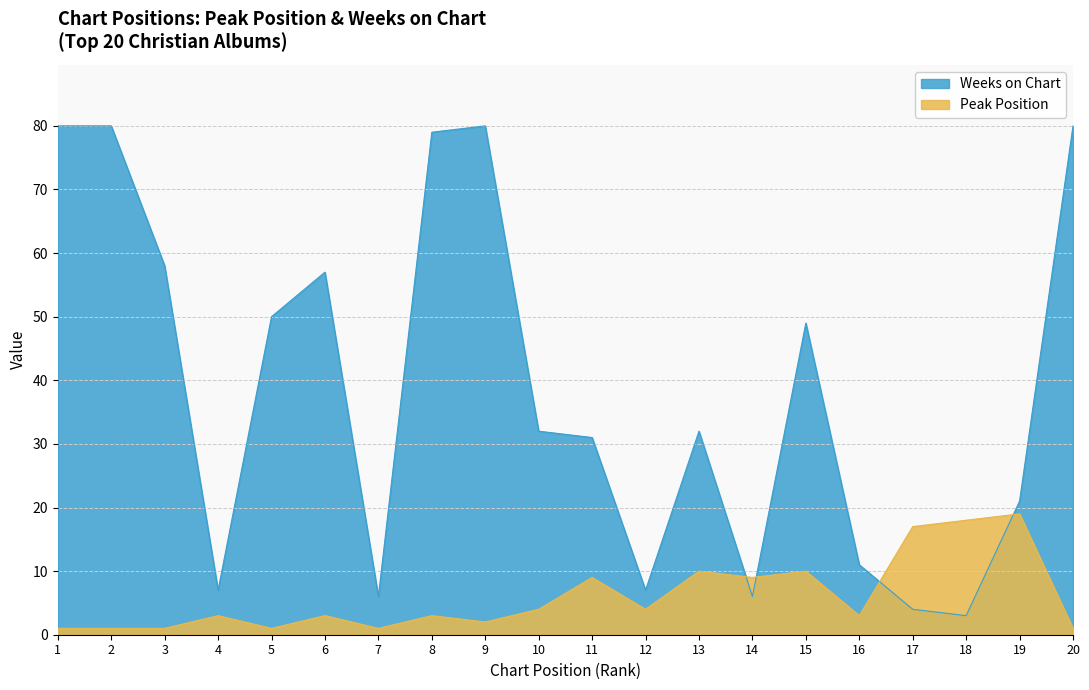

Which series ends up on top after the final intersection of Weeks on Chart and Peak Position?

Weeks on Chart